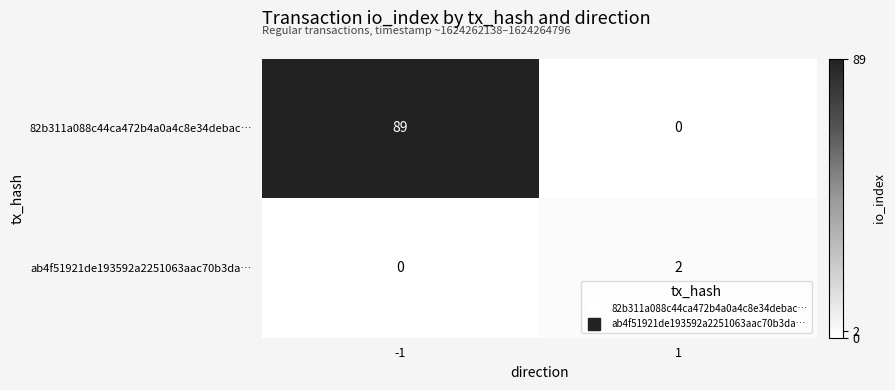

Which series has the widest spread of values?

82b311a088c44ca472b4a0a4c8e34debac…